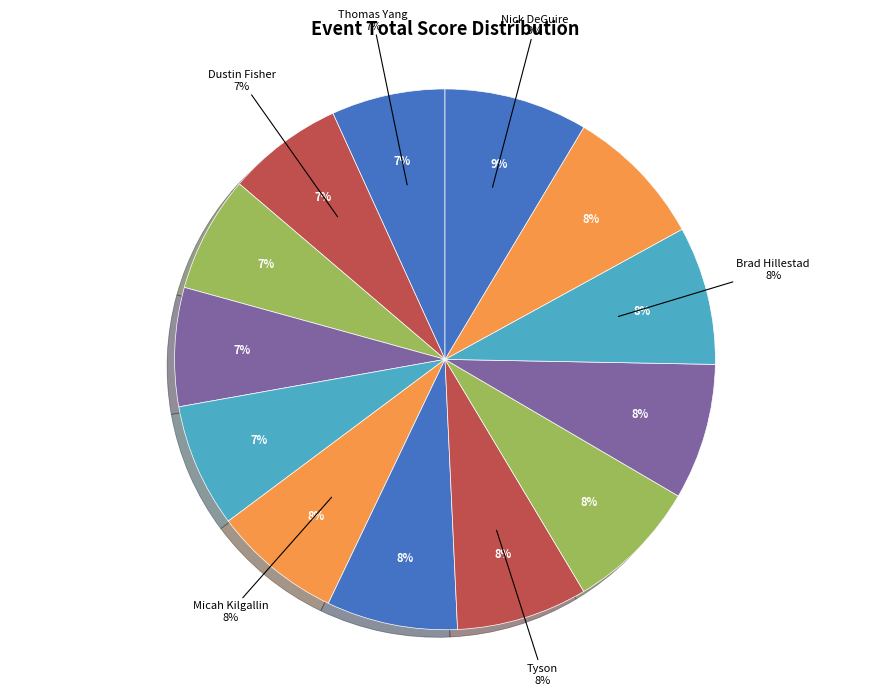

Does Thomas Yang represent more than half of the total?

No